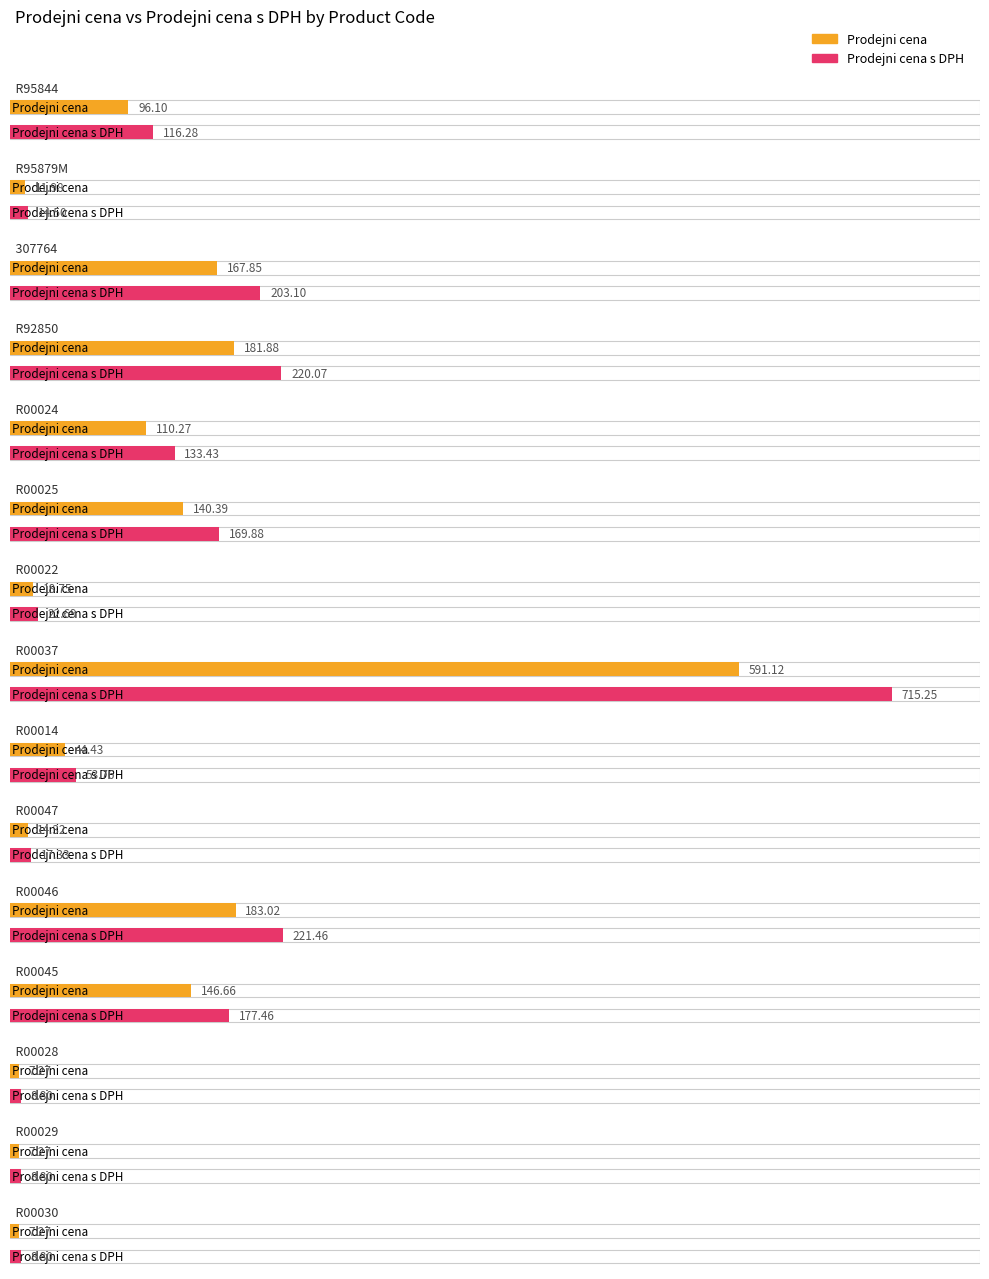

Reading left to right, transcribe all the data shown in this chart.

Prodejni cena: R95844=96.1	R95879M=12.0	307764=167.8	R92850=181.9	R00024=110.3	R00025=140.4	R00022=18.8	R00037=591.1	R00014=44.4	R00047=14.3	R00046=183.0	R00045=146.7	R00028=7.3	R00029=7.3	R00030=7.3
Prodejni cena s DPH: R95844=116.3	R95879M=14.5	307764=203.1	R92850=220.1	R00024=133.4	R00025=169.9	R00022=22.7	R00037=715.3	R00014=53.8	R00047=17.3	R00046=221.5	R00045=177.5	R00028=8.8	R00029=8.8	R00030=8.8